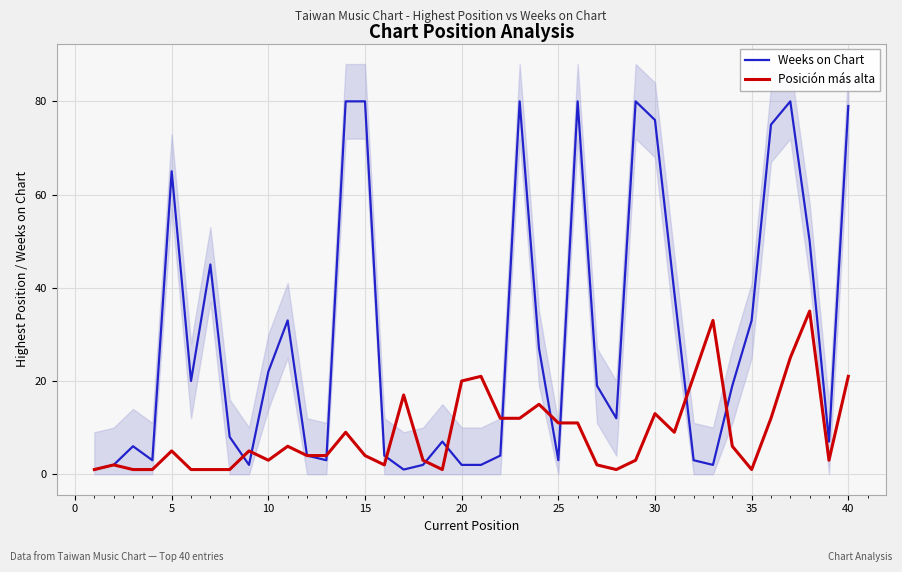

True or false: Weeks on Chart has a value of 3 at 25.

True